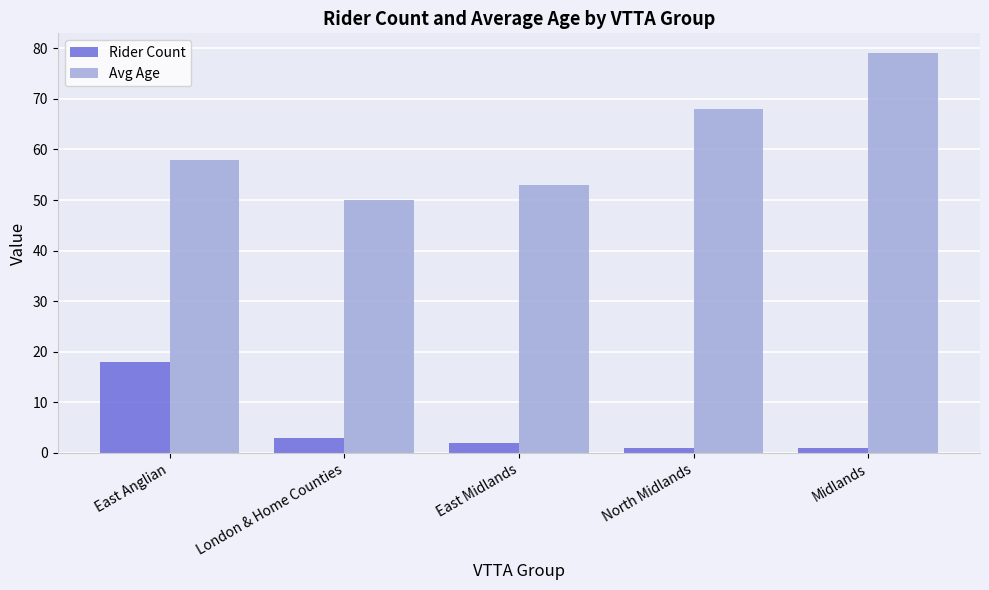

How many bars are there in each group?

2